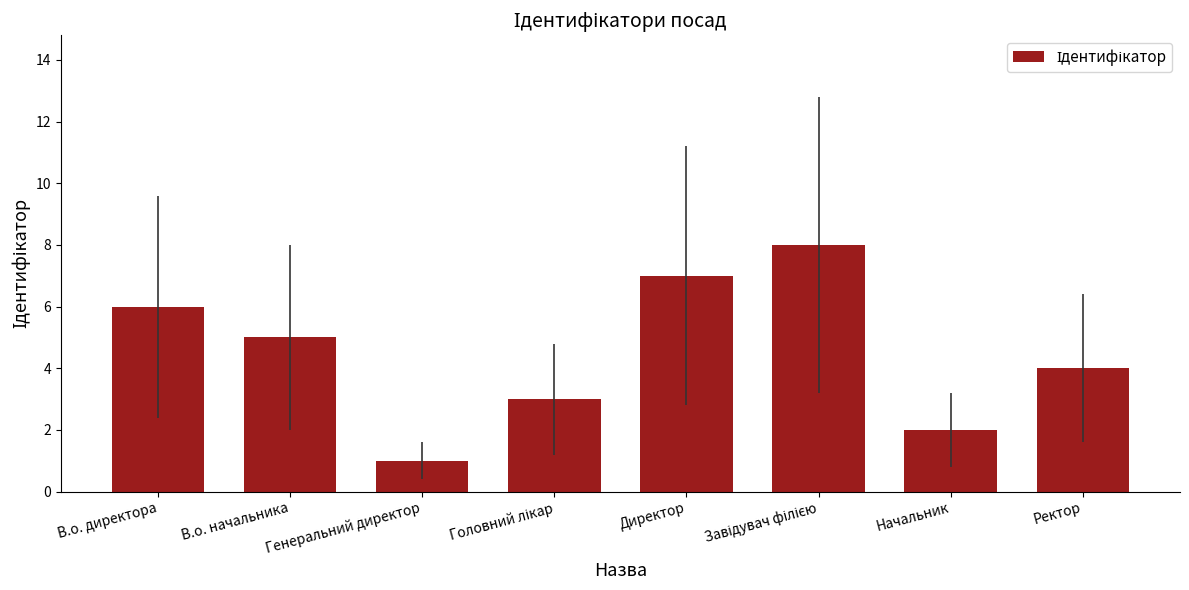

What is the difference between the maximum and second lowest values?

6